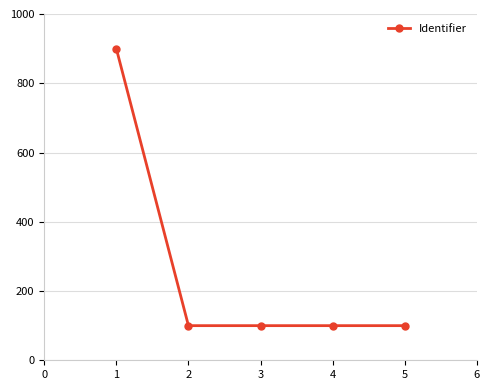

True or false: the data has more than 1 interior local peaks.

False